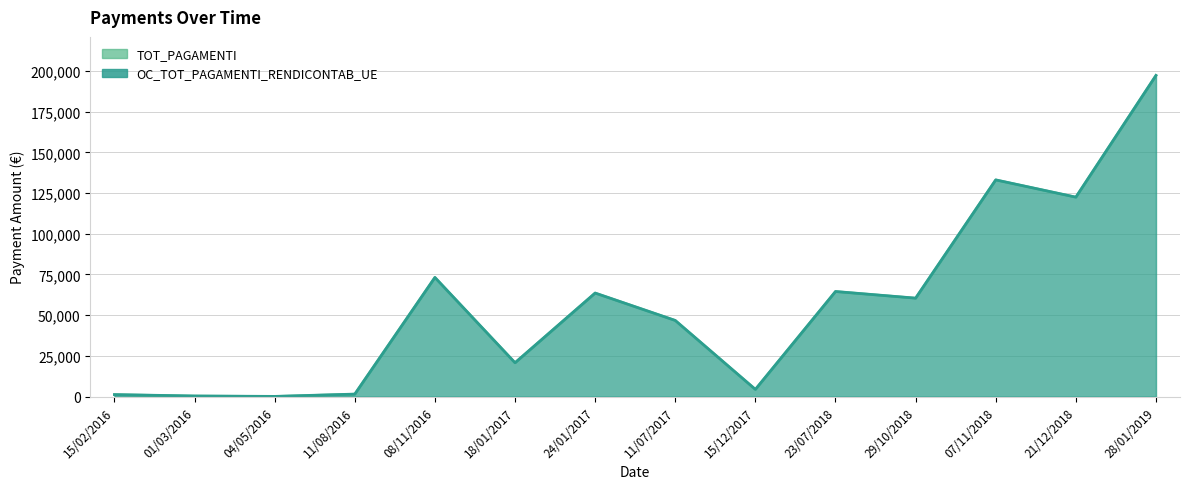

What is the label of the 2nd point from the left?

01/03/2016